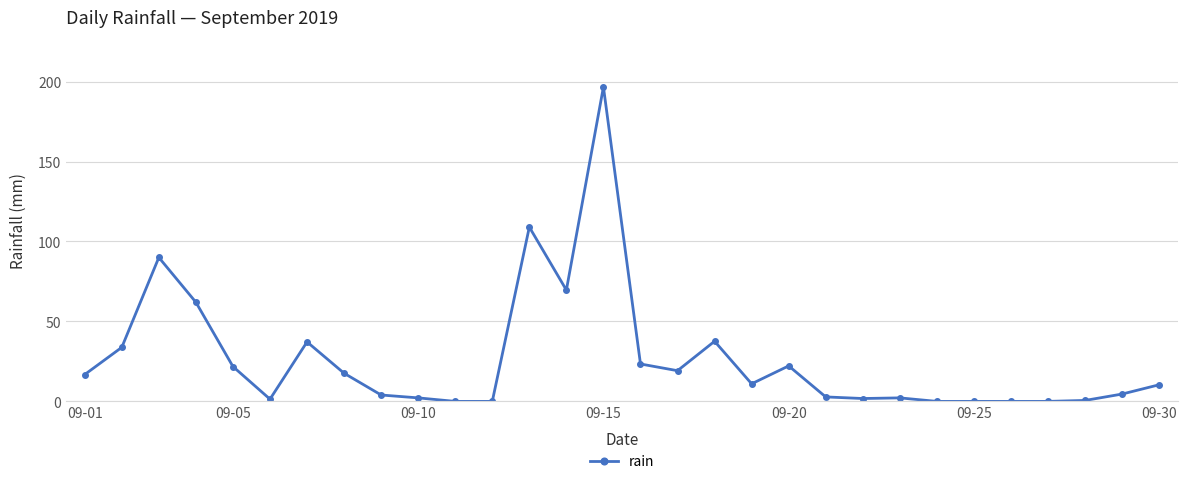

What is the difference between the maximum and minimum values?

196.6